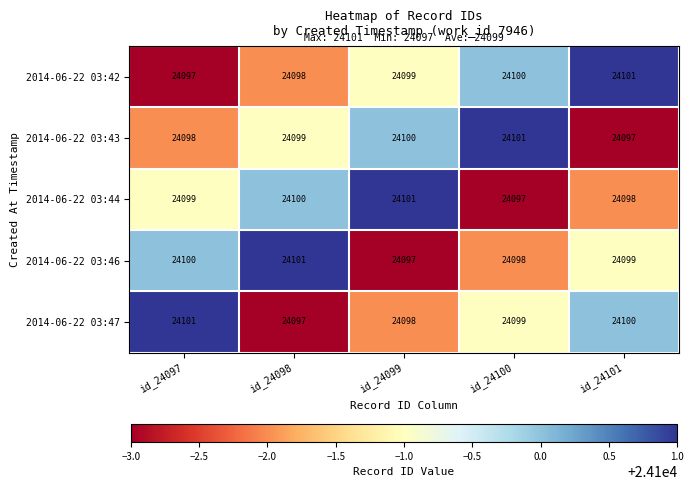

What is the average value of the 2014-06-22 03:42 series?

24099